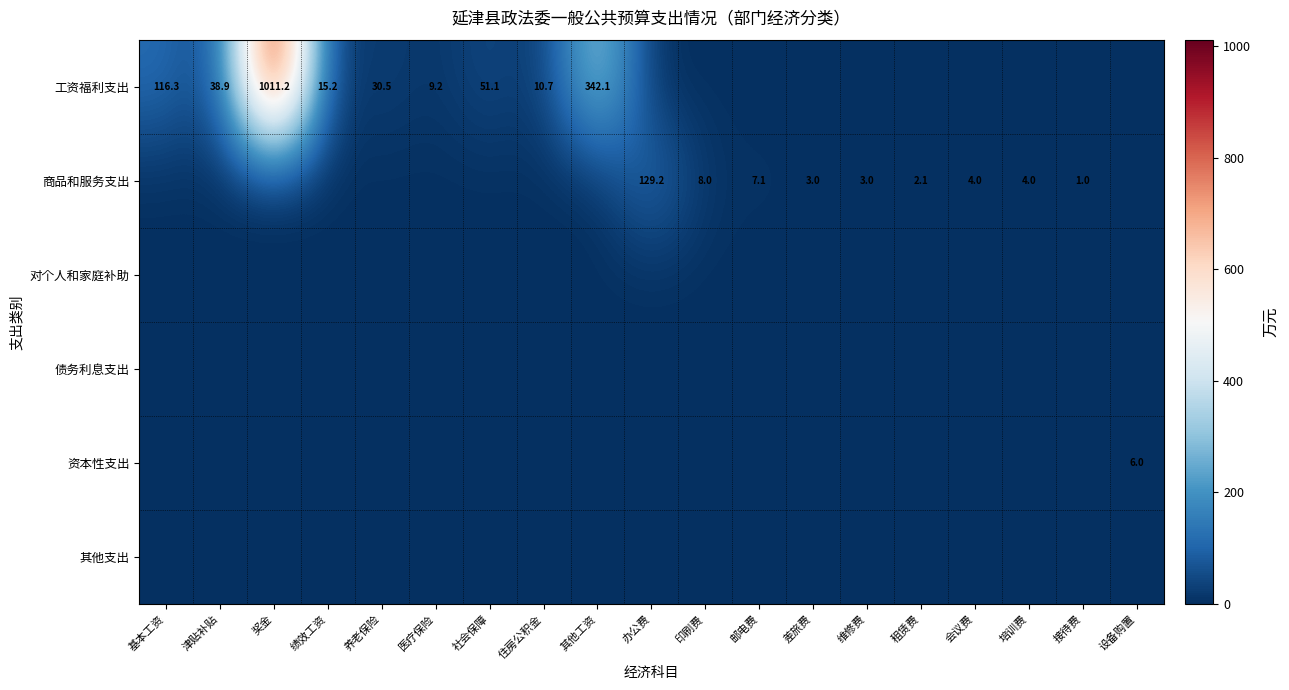

At how many categories does at least one series exceed 86?

4